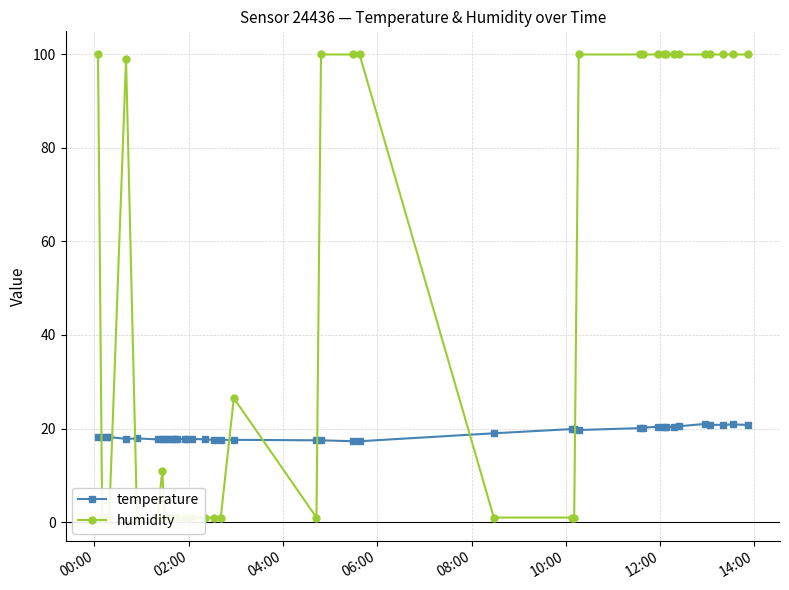

What is the value of the temperature point at the 23rd from the left?

17.3